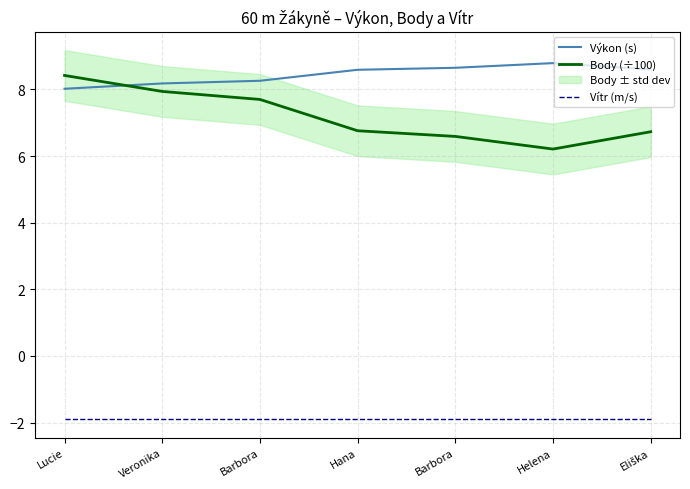

List the series in order of their peak value, lowest first.

Vítr (m/s), Body (÷100), Výkon (s)